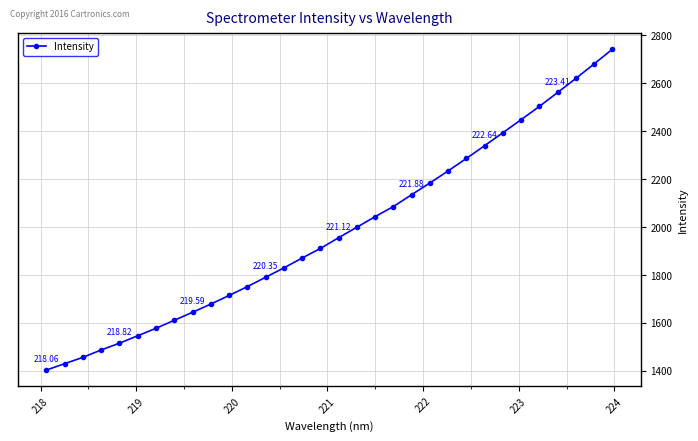

What is the difference between the second highest and second lowest values?

1250.9